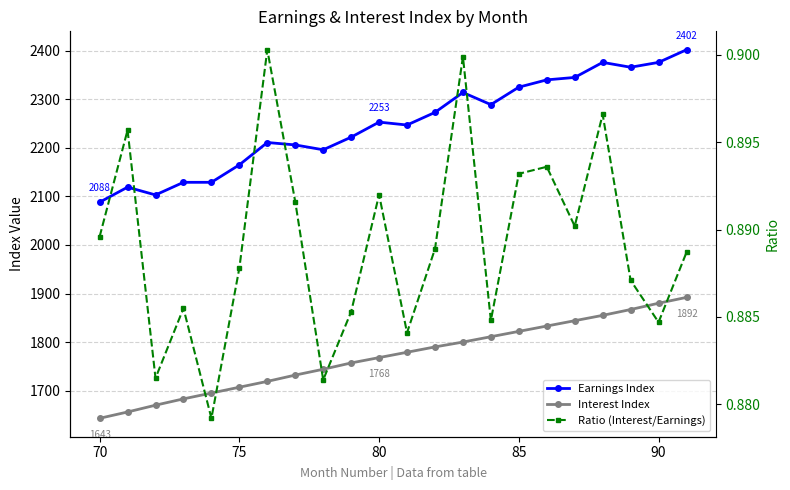

What is the lowest value of the Ratio (Interest/Earnings) series?

0.9